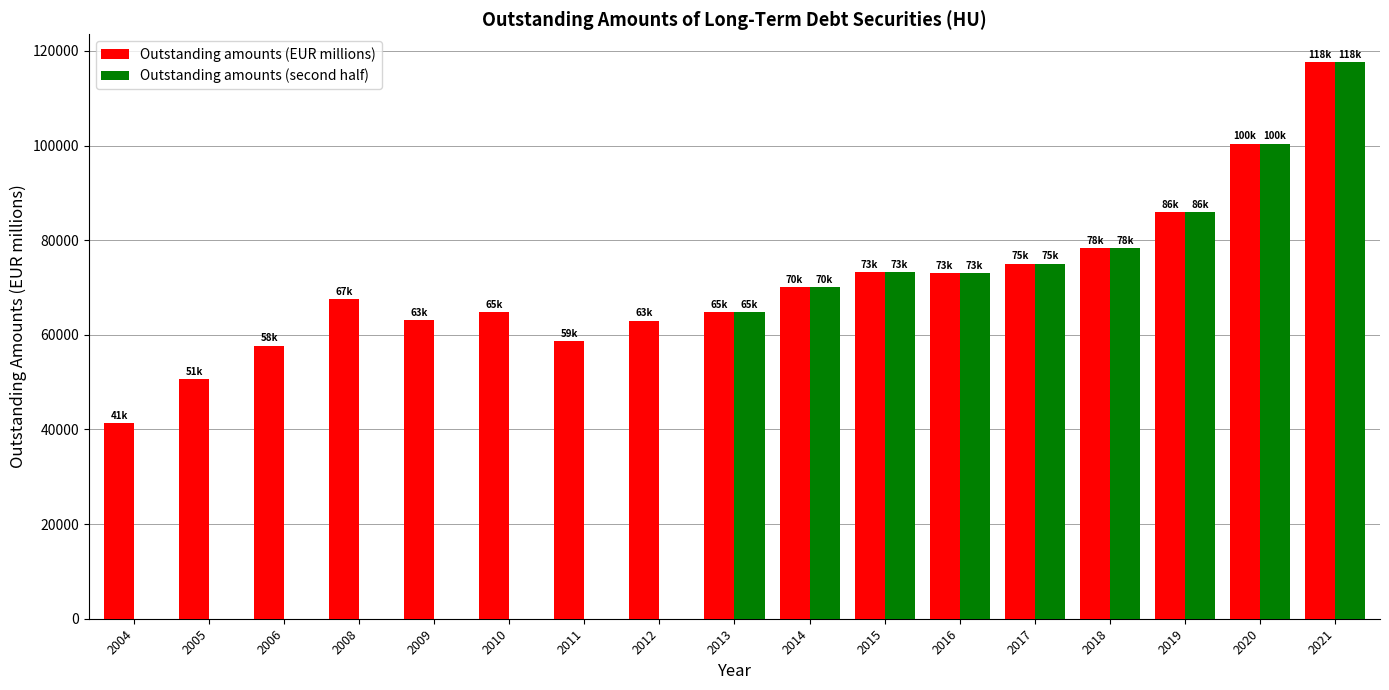

What is the greatest value displayed?

117625.7